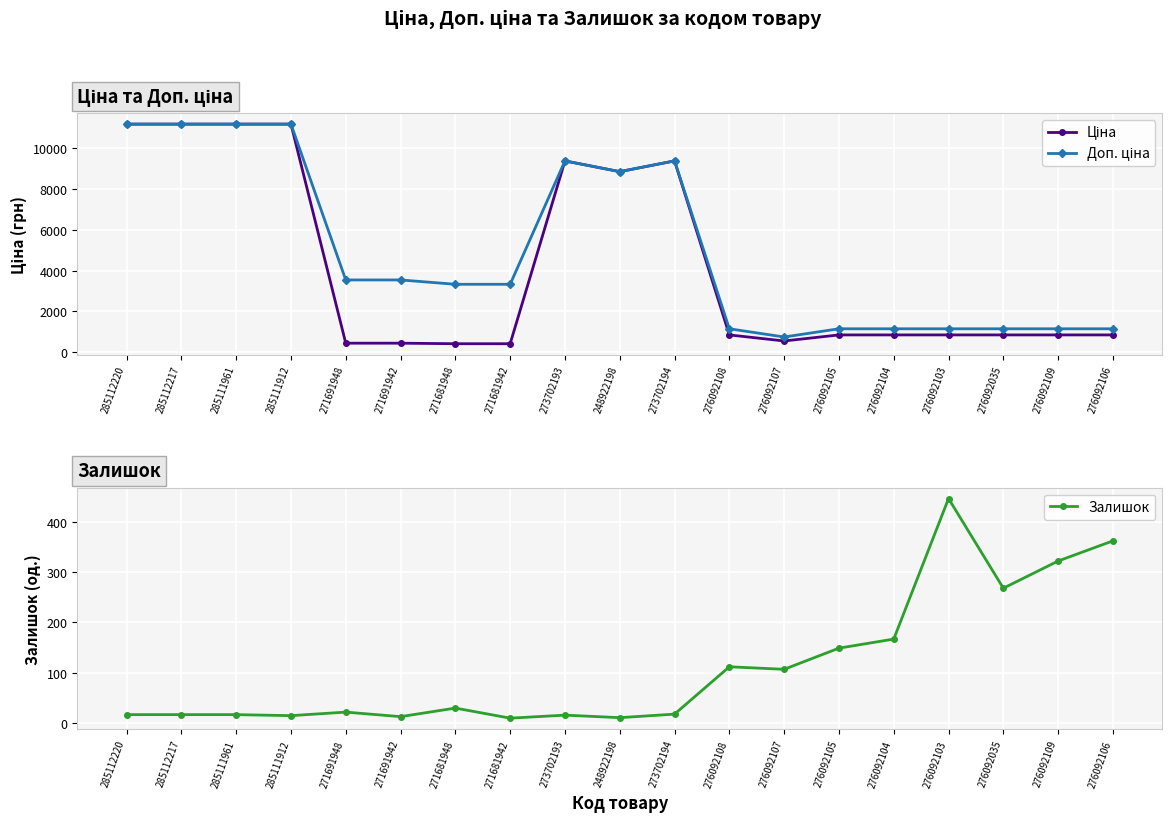

What is the difference between the maximum and minimum values in the Доп. ціна series?

10441.2